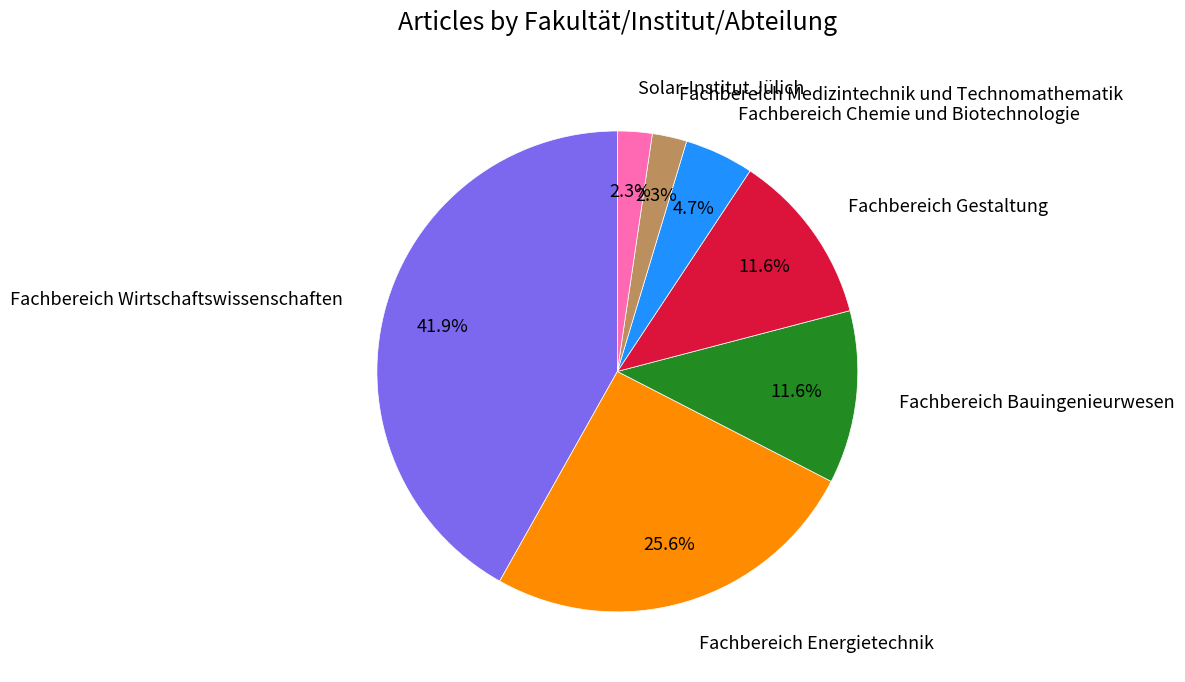

How many slices are in this pie chart?

7